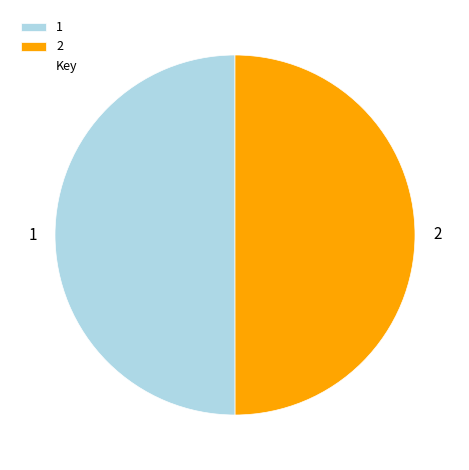

What is the ratio of the value at 2 to the value at 1?

1.0